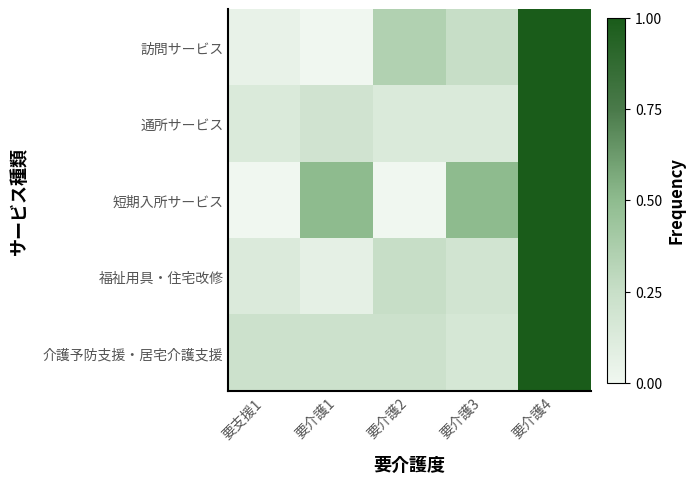

Reading left to right, list all the values displayed in this chart.

訪問サービス: 要支援1=0.1	要介護1=0.0	要介護2=0.3	要介護3=0.2	要介護4=1.0
通所サービス: 要支援1=0.1	要介護1=0.2	要介護2=0.1	要介護3=0.1	要介護4=1.0
短期入所サービス: 要支援1=0.0	要介護1=0.5	要介護2=0.0	要介護3=0.5	要介護4=1.0
福祉用具・住宅改修: 要支援1=0.1	要介護1=0.1	要介護2=0.2	要介護3=0.2	要介護4=1.0
介護予防支援・居宅介護支援: 要支援1=0.2	要介護1=0.2	要介護2=0.2	要介護3=0.2	要介護4=1.0